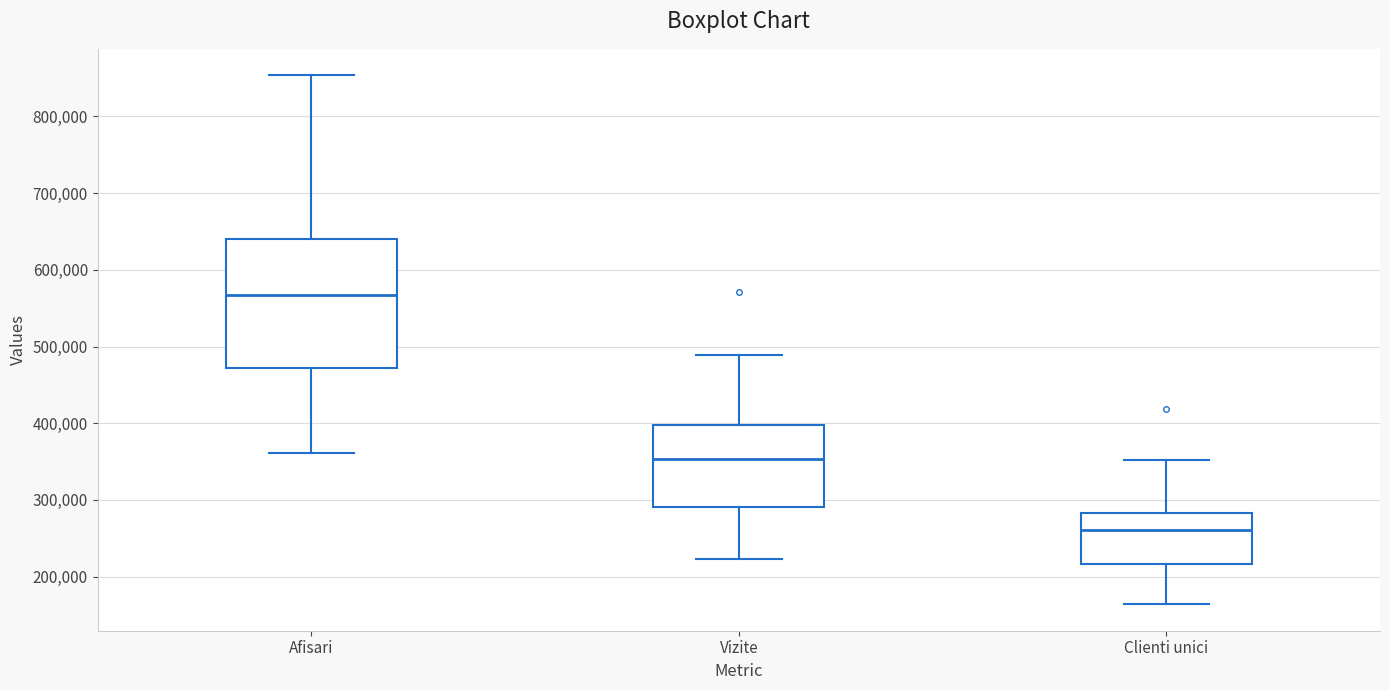

Where is the upper edge of the box for Clienti unici on the y-axis? The values are not printed on the chart, so give them approximately, as read against the axis.

280000